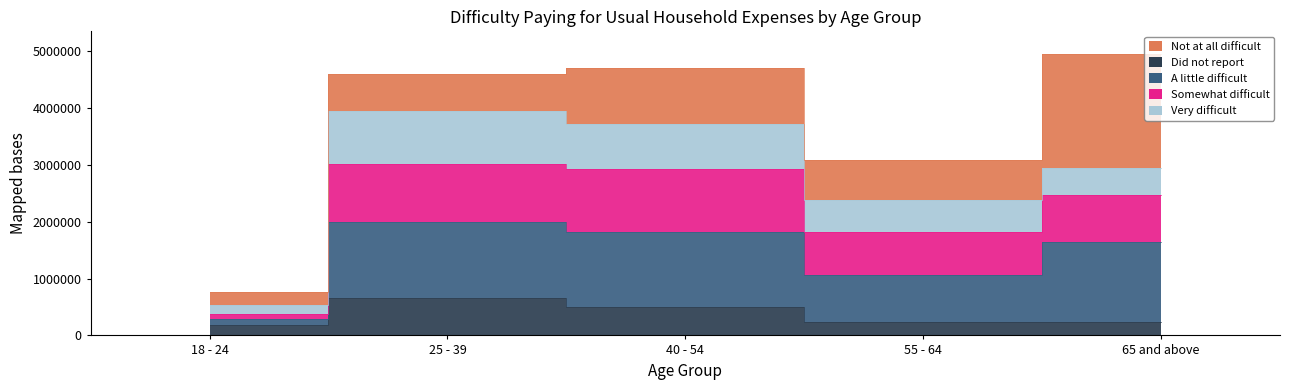

The value of A little difficult at 25 - 39 is 1776058. True or false?

False